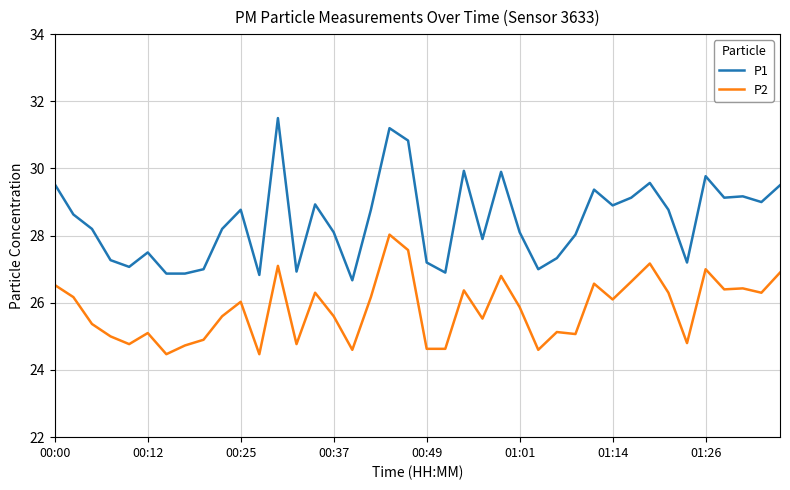

Which series has the widest spread of values?

P1